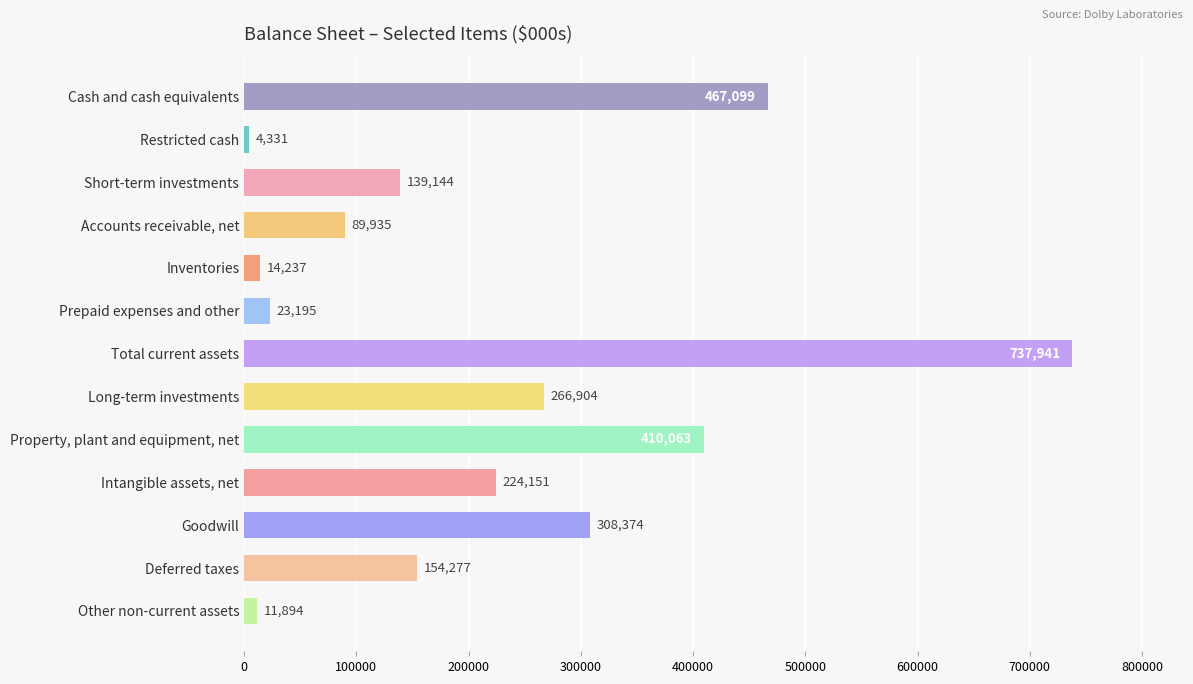

What is the approximate value at Restricted cash, to the nearest 100?

4300